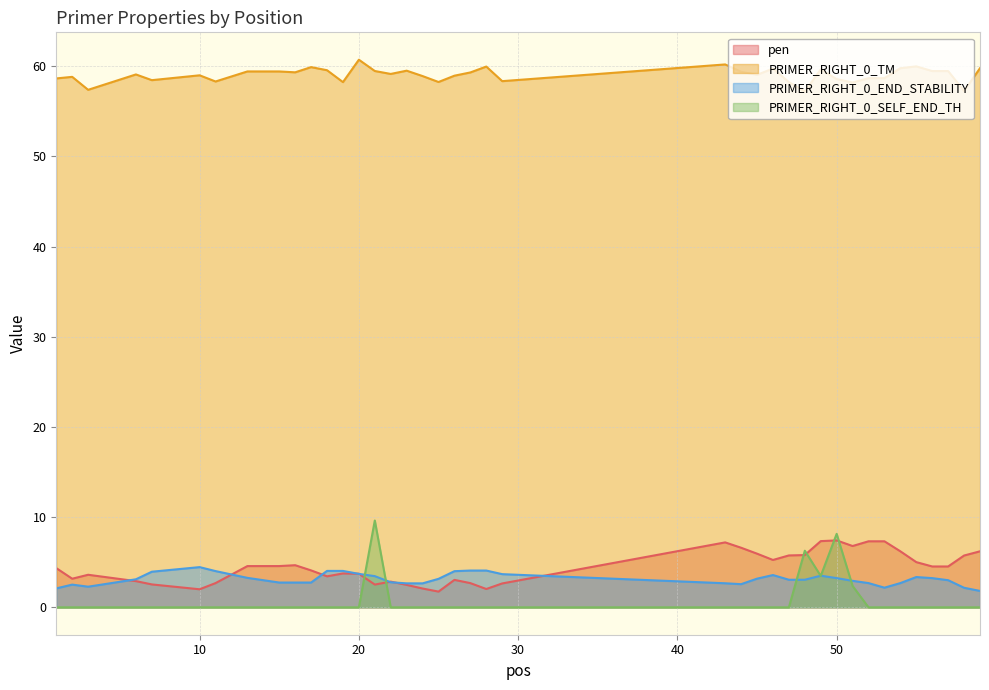

How many interior local valleys does the pen series have?

8